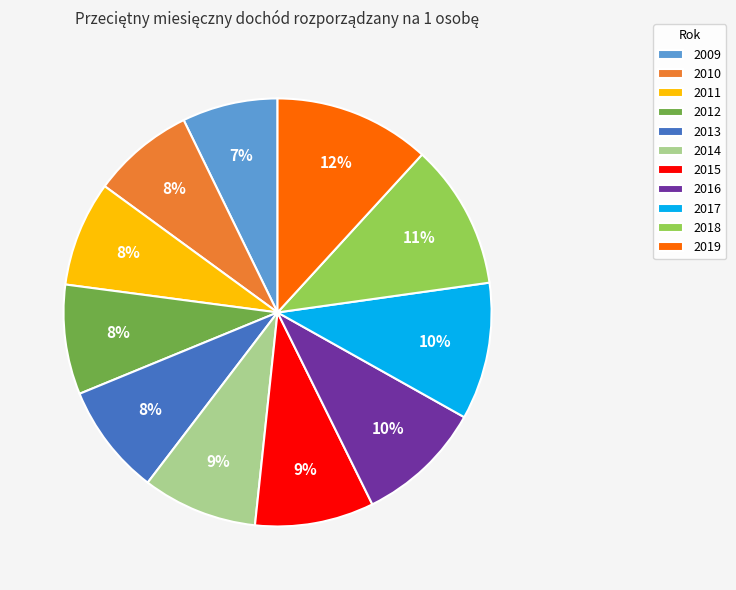

Is the sum of 2011 and 2016 greater than half?

No